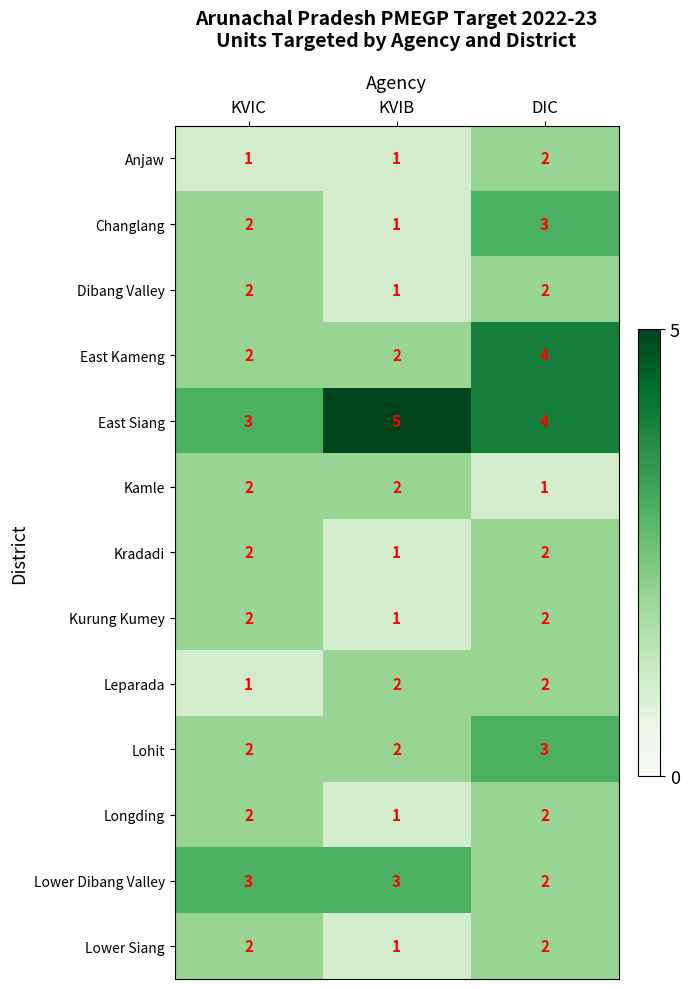

Where is Changlang nearest to the value 2?

KVIC